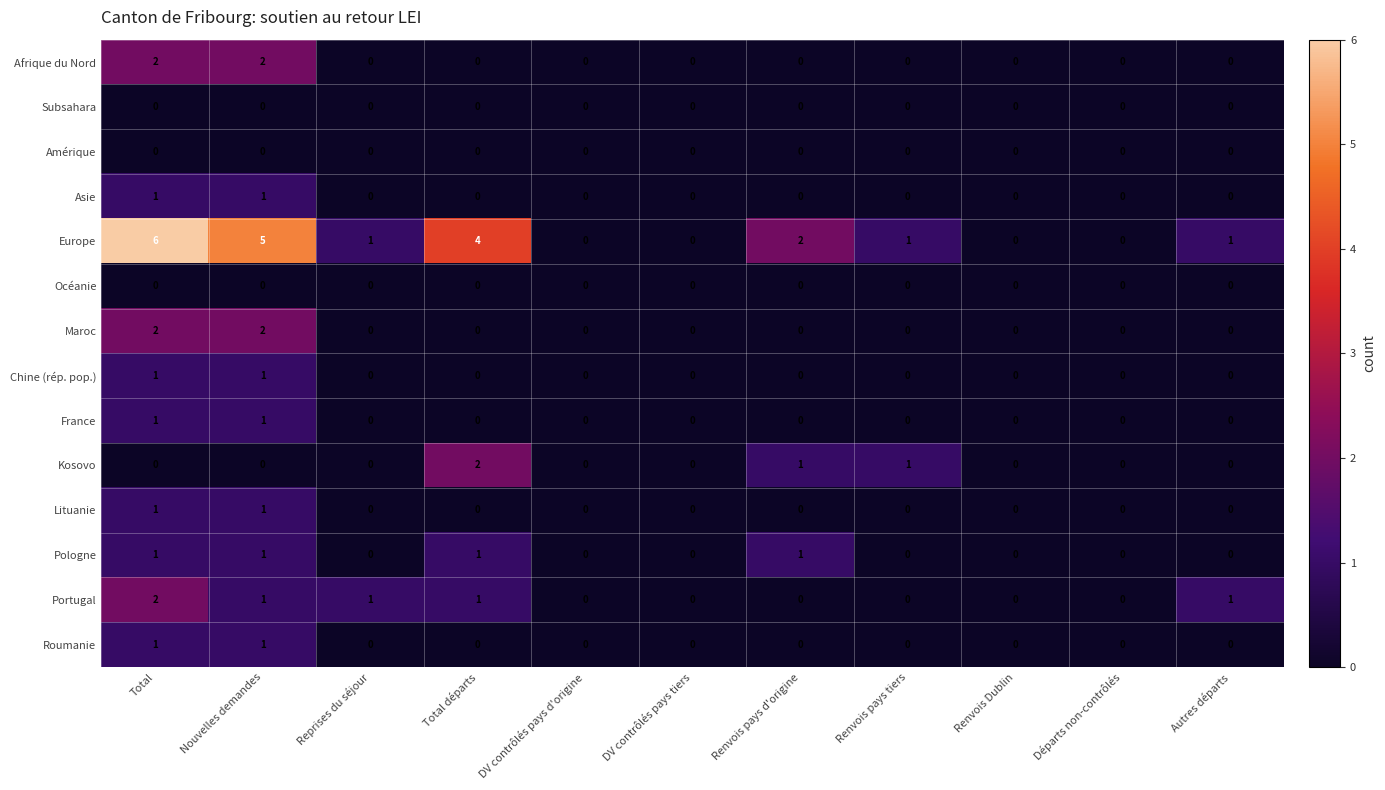

What is the difference between the highest and lowest values at Total?

6